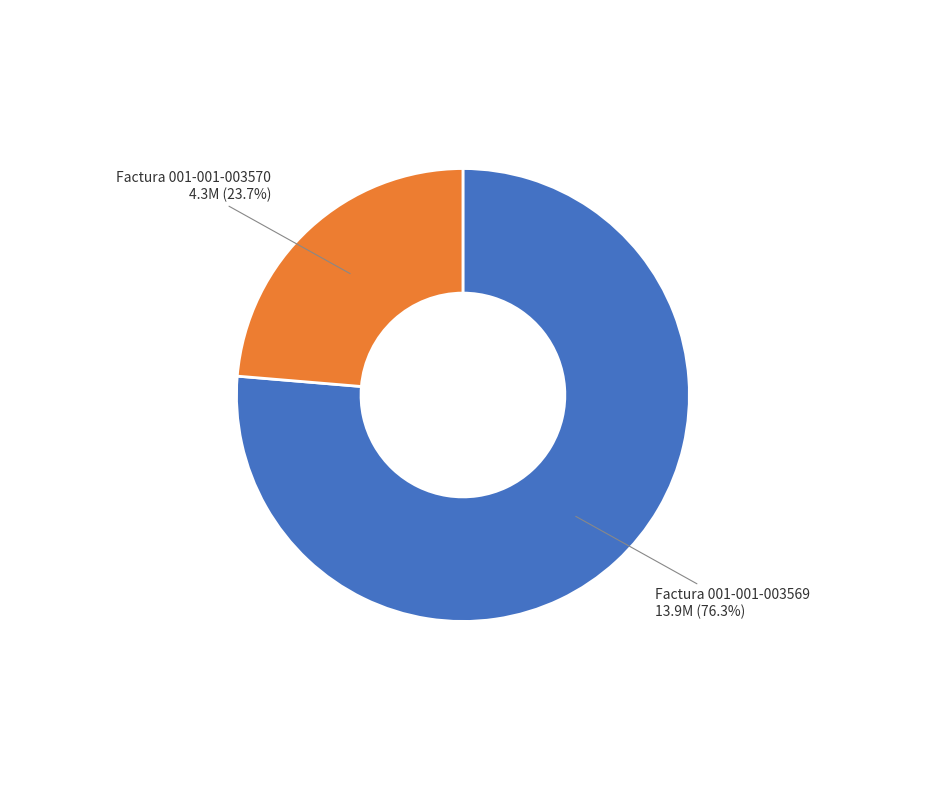

Is there a majority slice in this chart?

Yes